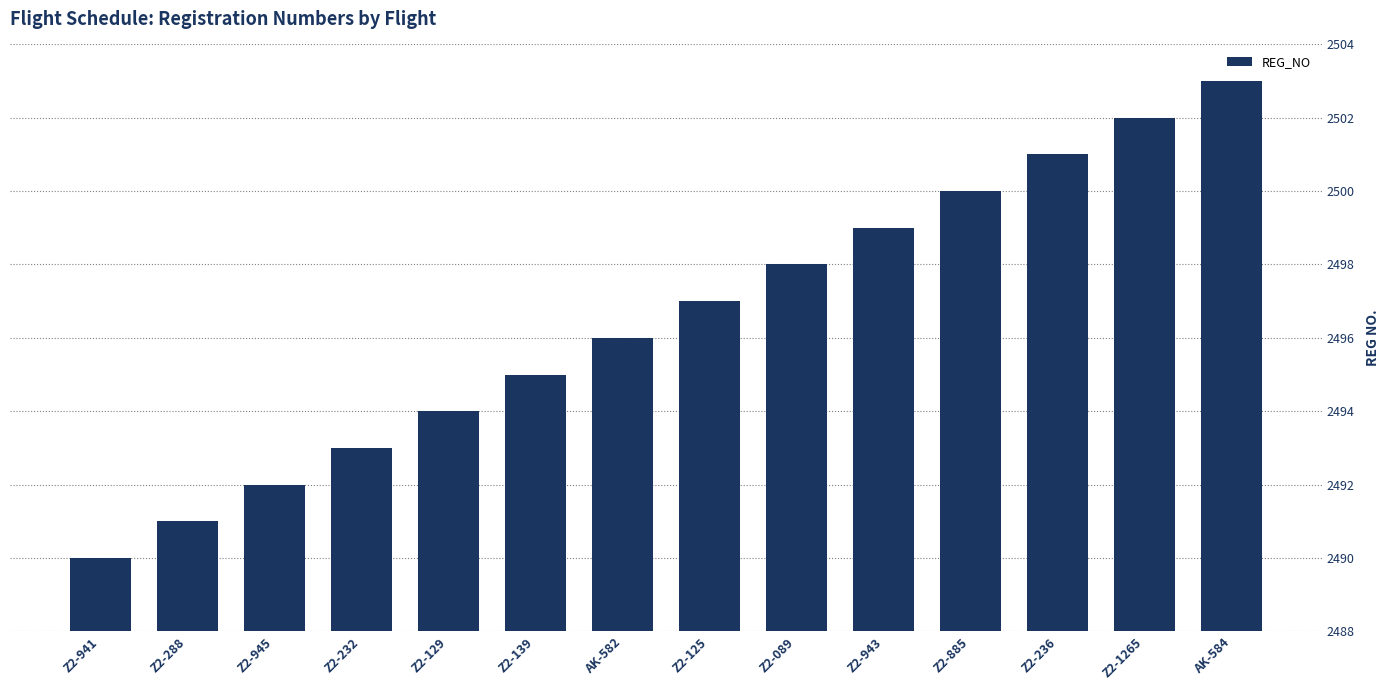

List the labels in order of value, largest first.

AK-584, Z2-1265, Z2-236, Z2-885, Z2-943, Z2-089, Z2-125, AK-582, Z2-139, Z2-129, Z2-232, Z2-945, Z2-288, Z2-941